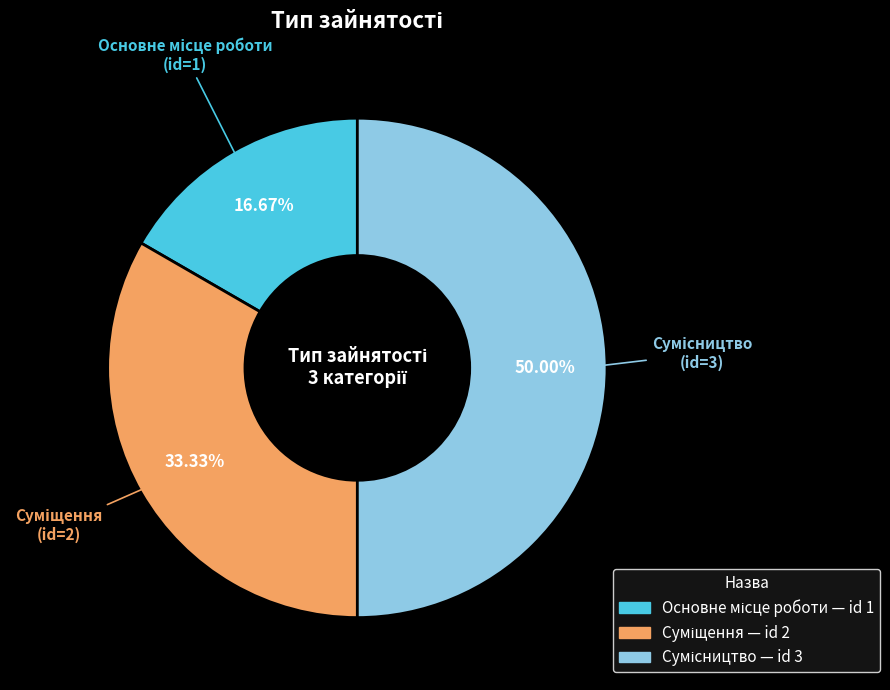

Is there any slice that represents more than half of the pie?

No